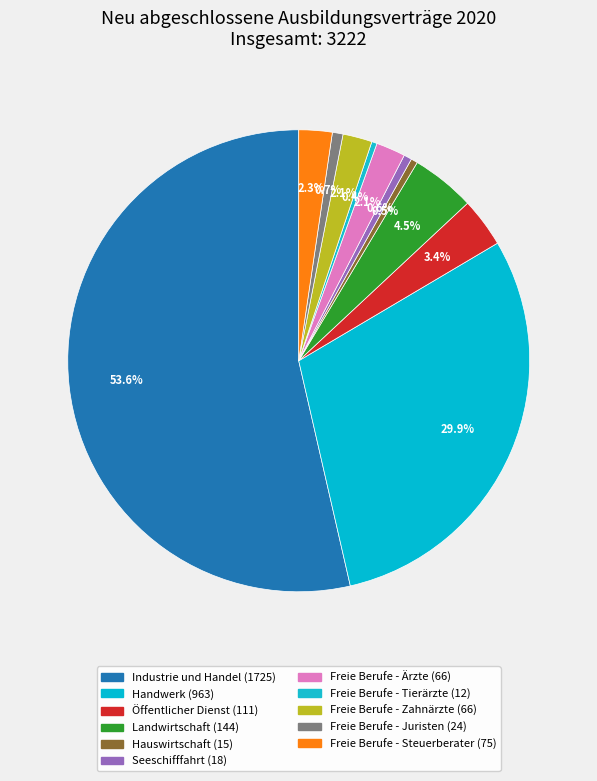

Which slice is the largest?

Industrie und Handel